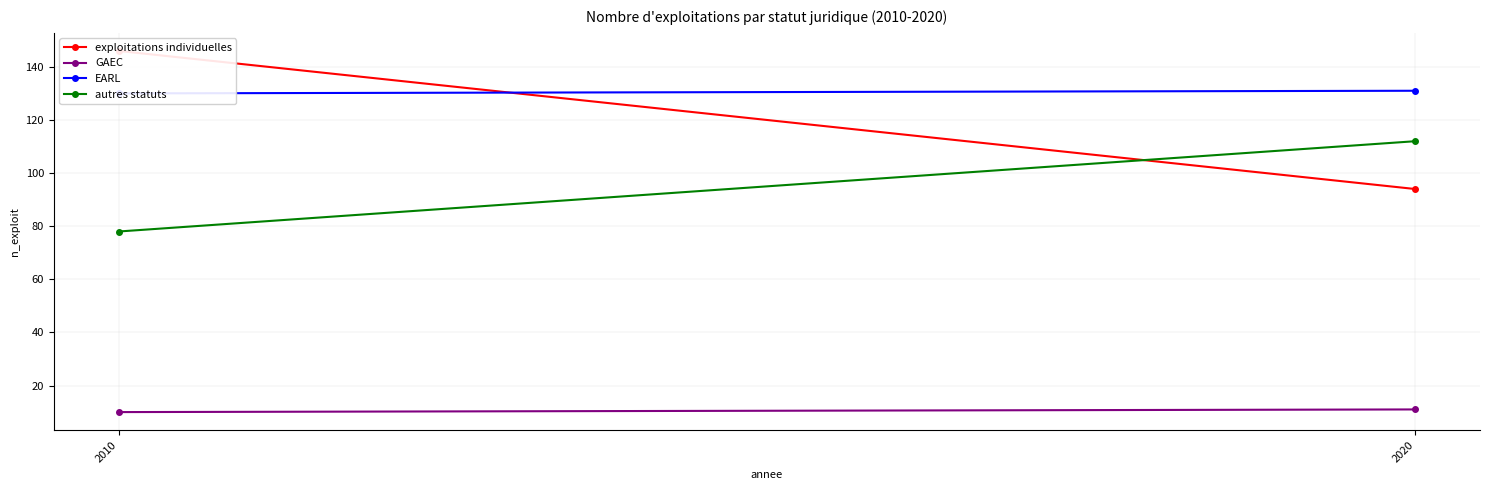

True or false: GAEC has a value of 5 at 2010.

False